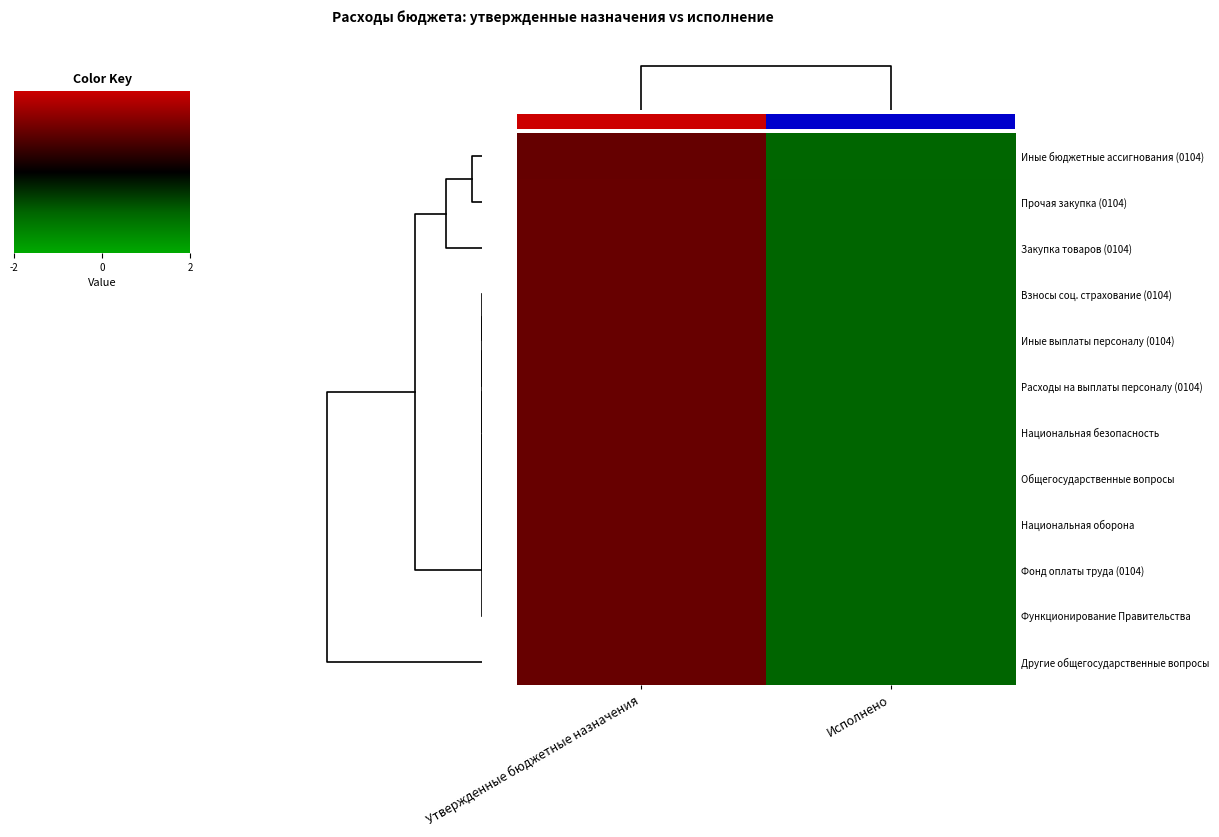

At how many categories does at least one series exceed 0?

1